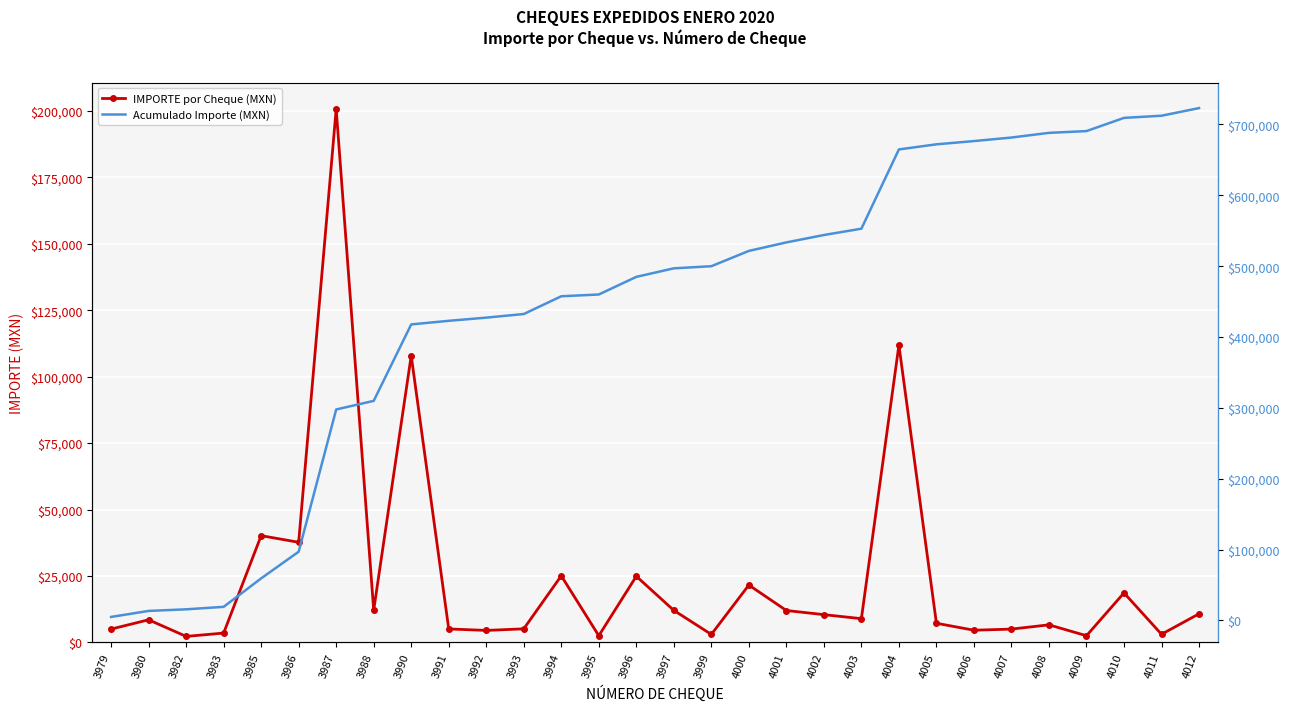

True or false: IMPORTE por Cheque (MXN) and Acumulado Importe (MXN) cross at least once.

False